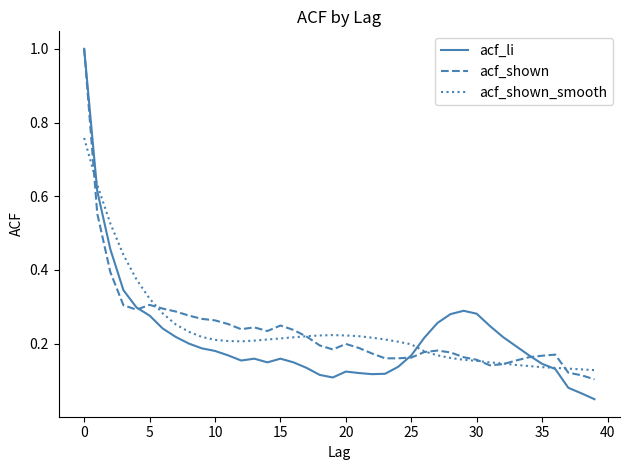

Which series has the largest range (max minus min)?

acf_li